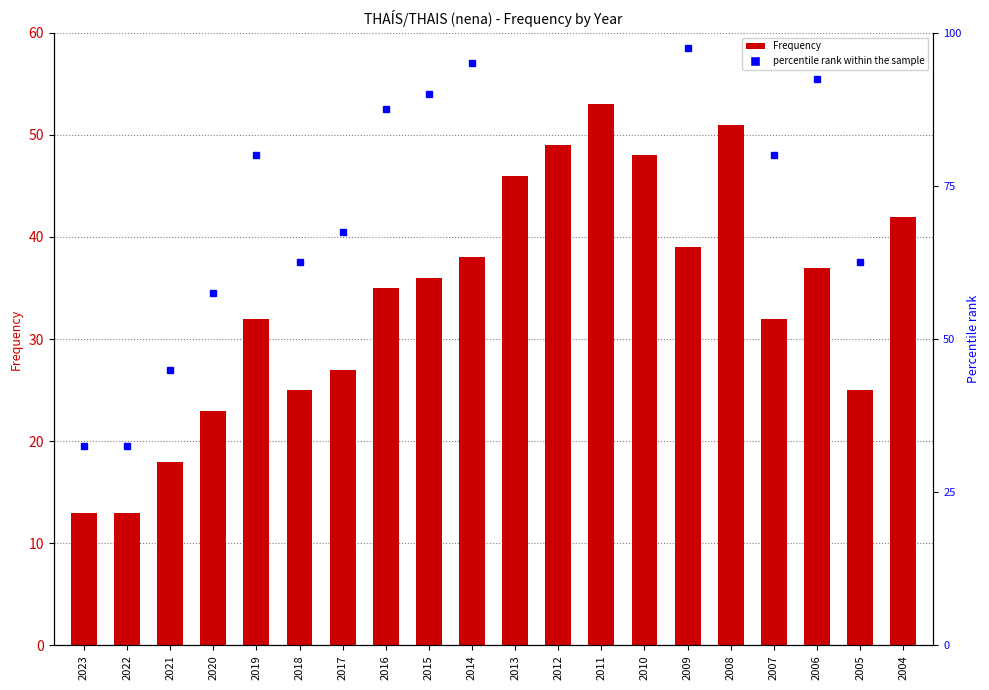

Does the chart contain stacked bars?

No